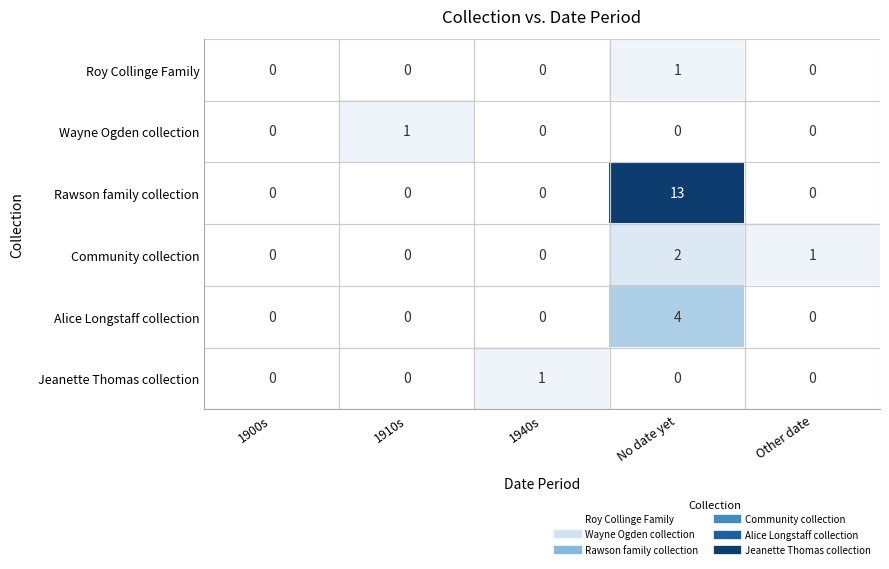

True or false: Alice Longstaff collection has a value of 3 at Other date.

False